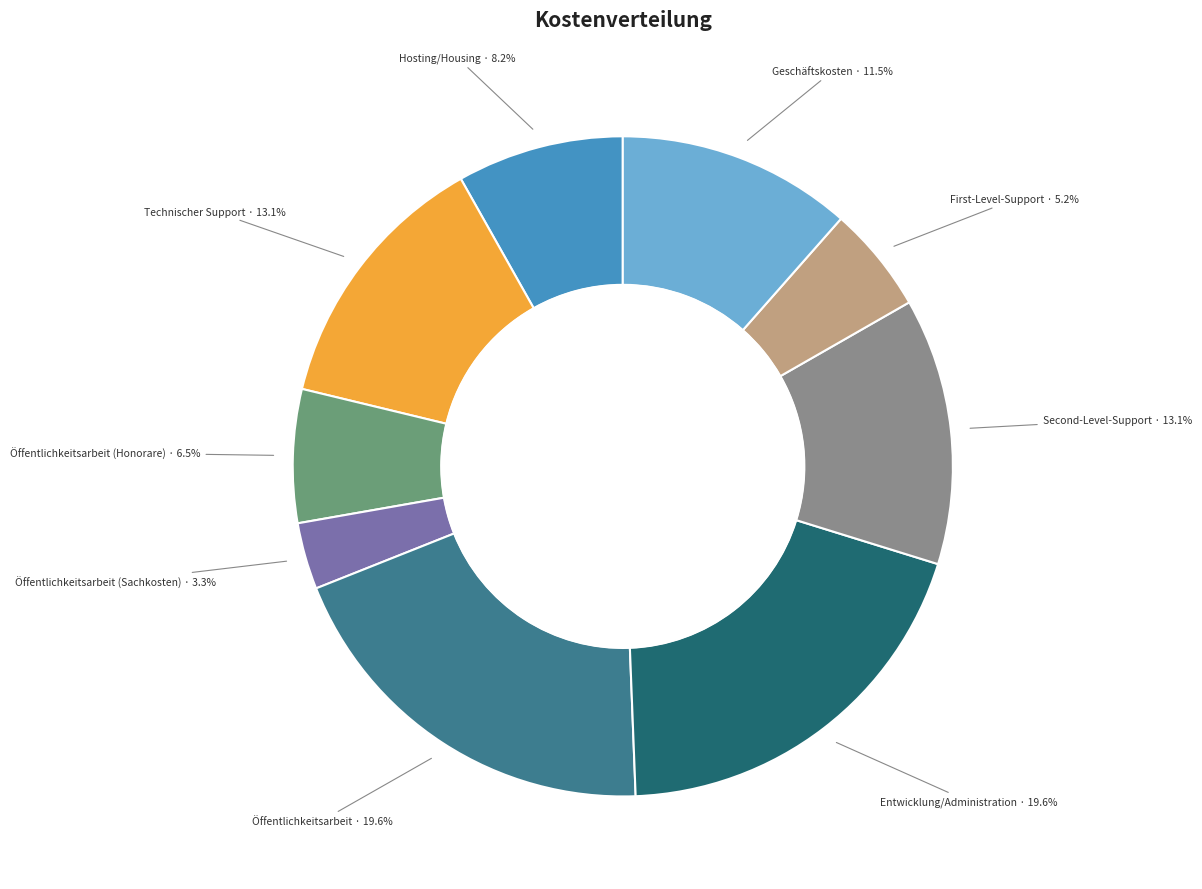

What is the smallest slice in the pie chart?

Öffentlichkeitsarbeit (Sachkosten)